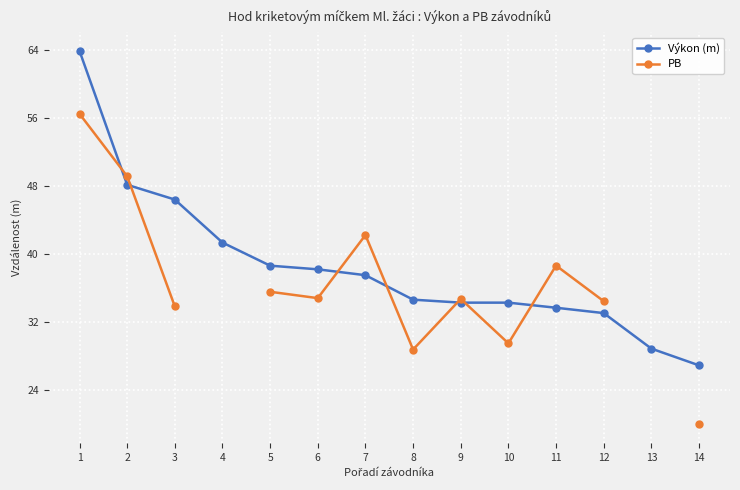

What is the value of the PB point at the 14th from the left?

20.0